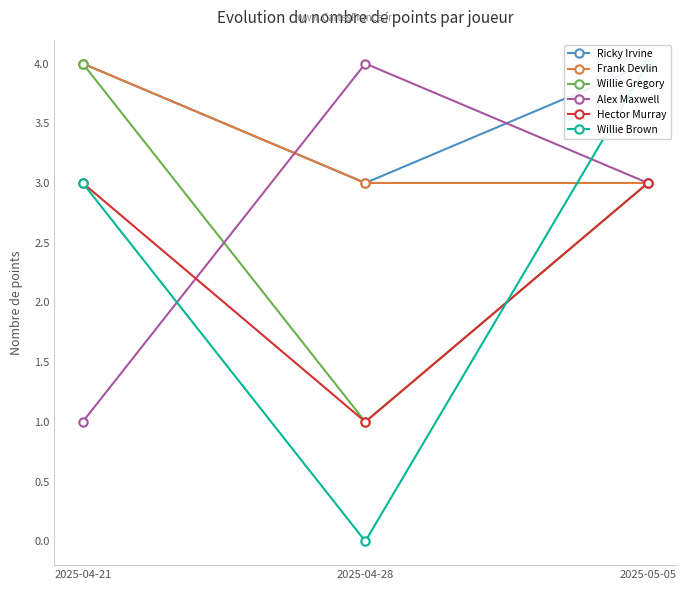

Which has a higher value, 2025-04-21 or 2025-05-05?

2025-04-21